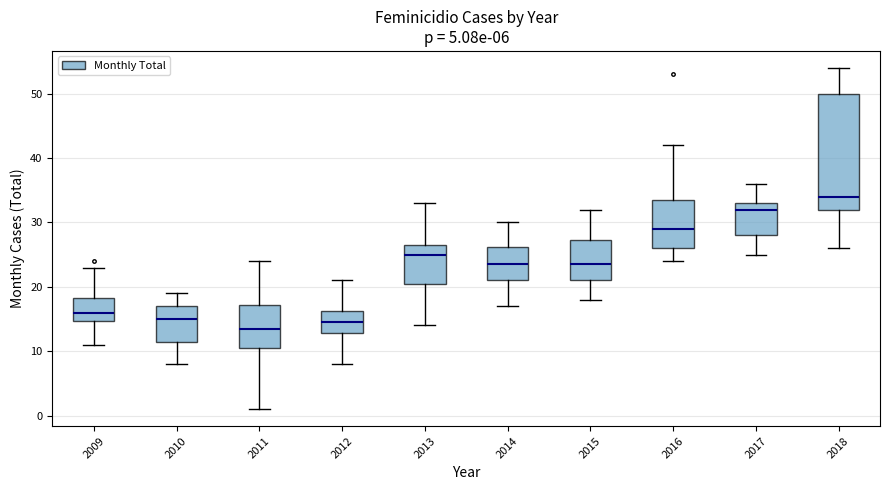

Comparing the boxes themselves (not the whiskers), which one is the tallest?

2018